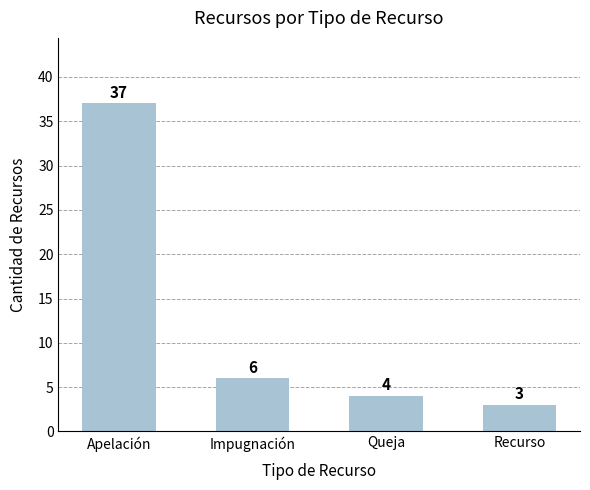

What is the change in value from Impugnación to Recurso?

-3